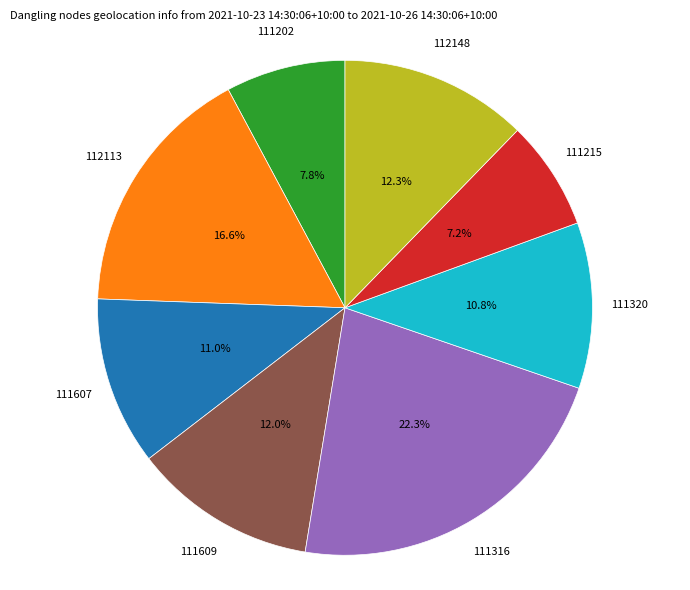

The 111320 slice represents 2% of the pie. True or false?

False